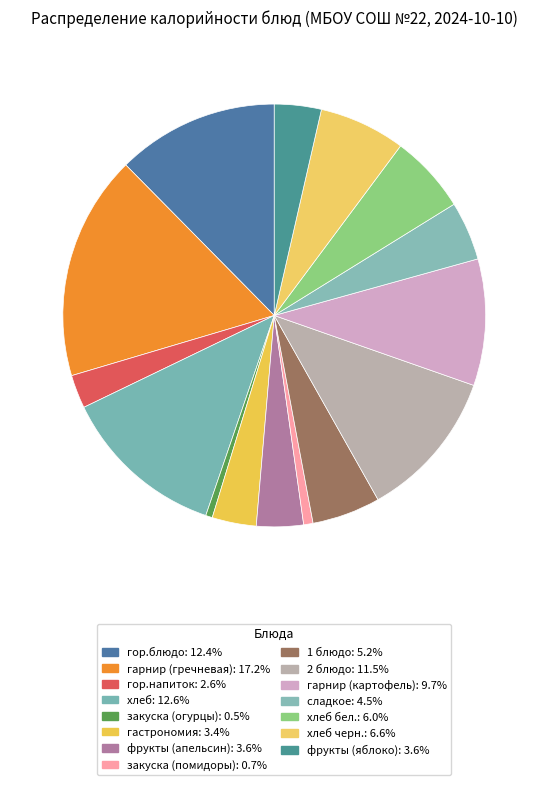

Which category has the biggest portion of the pie?

гарнир (гречневая)